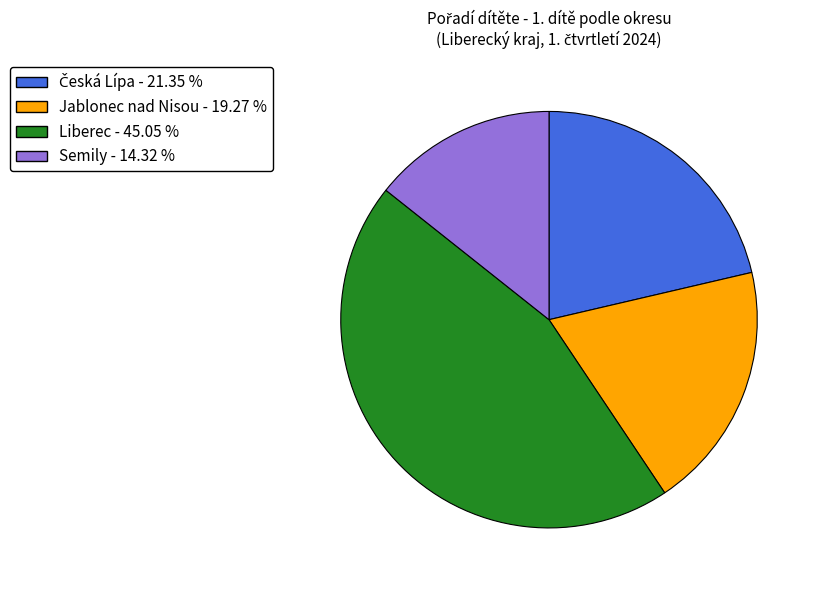

Count the number of slices in the pie.

4